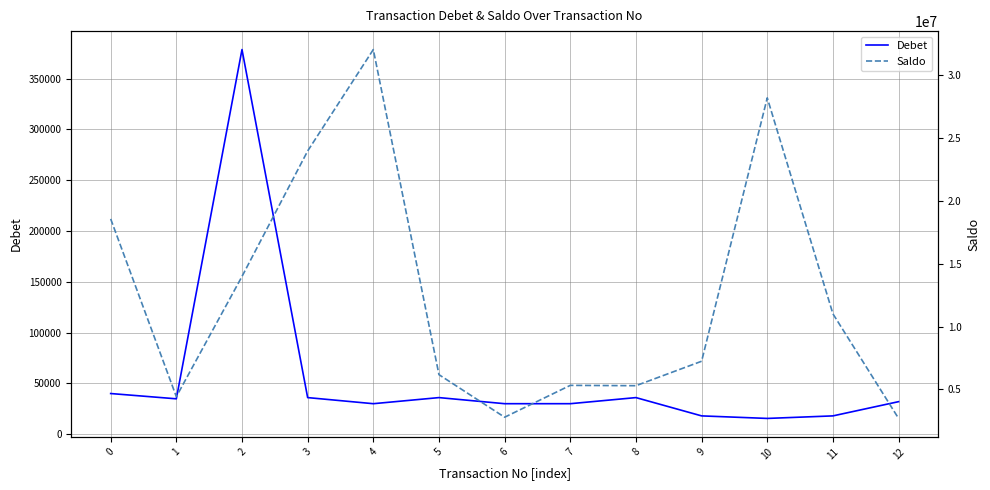

Which series has the largest range (max minus min)?

Saldo